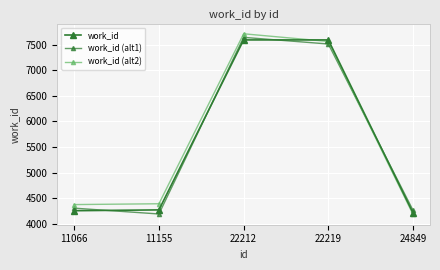

How many series are shown in this chart?

3